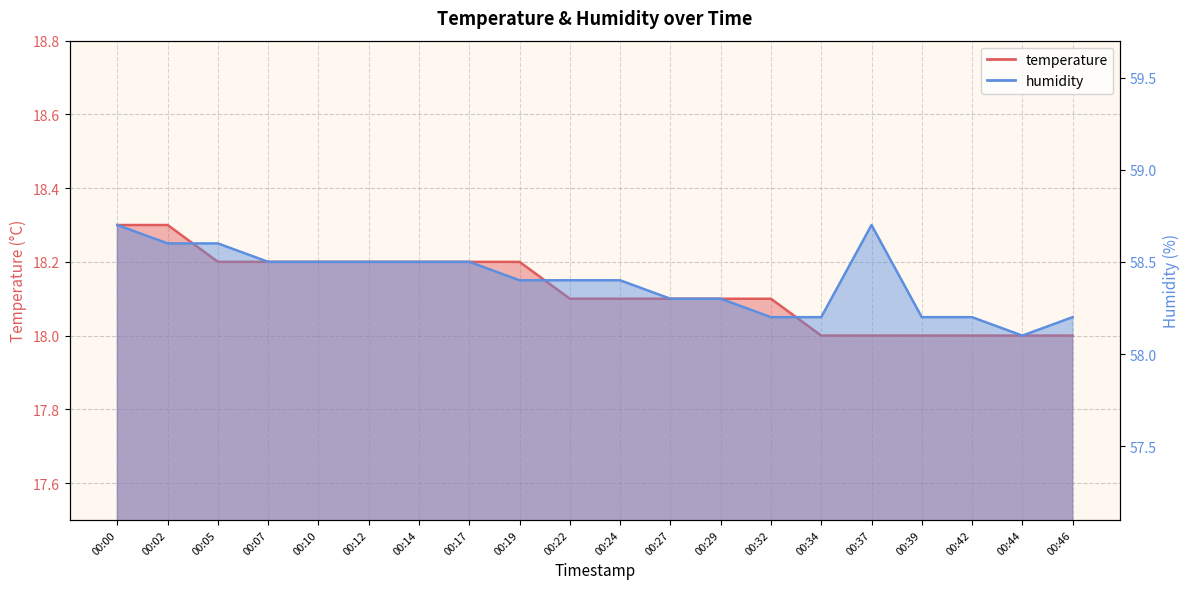

Does the chart display data point markers on the line(s)?

No